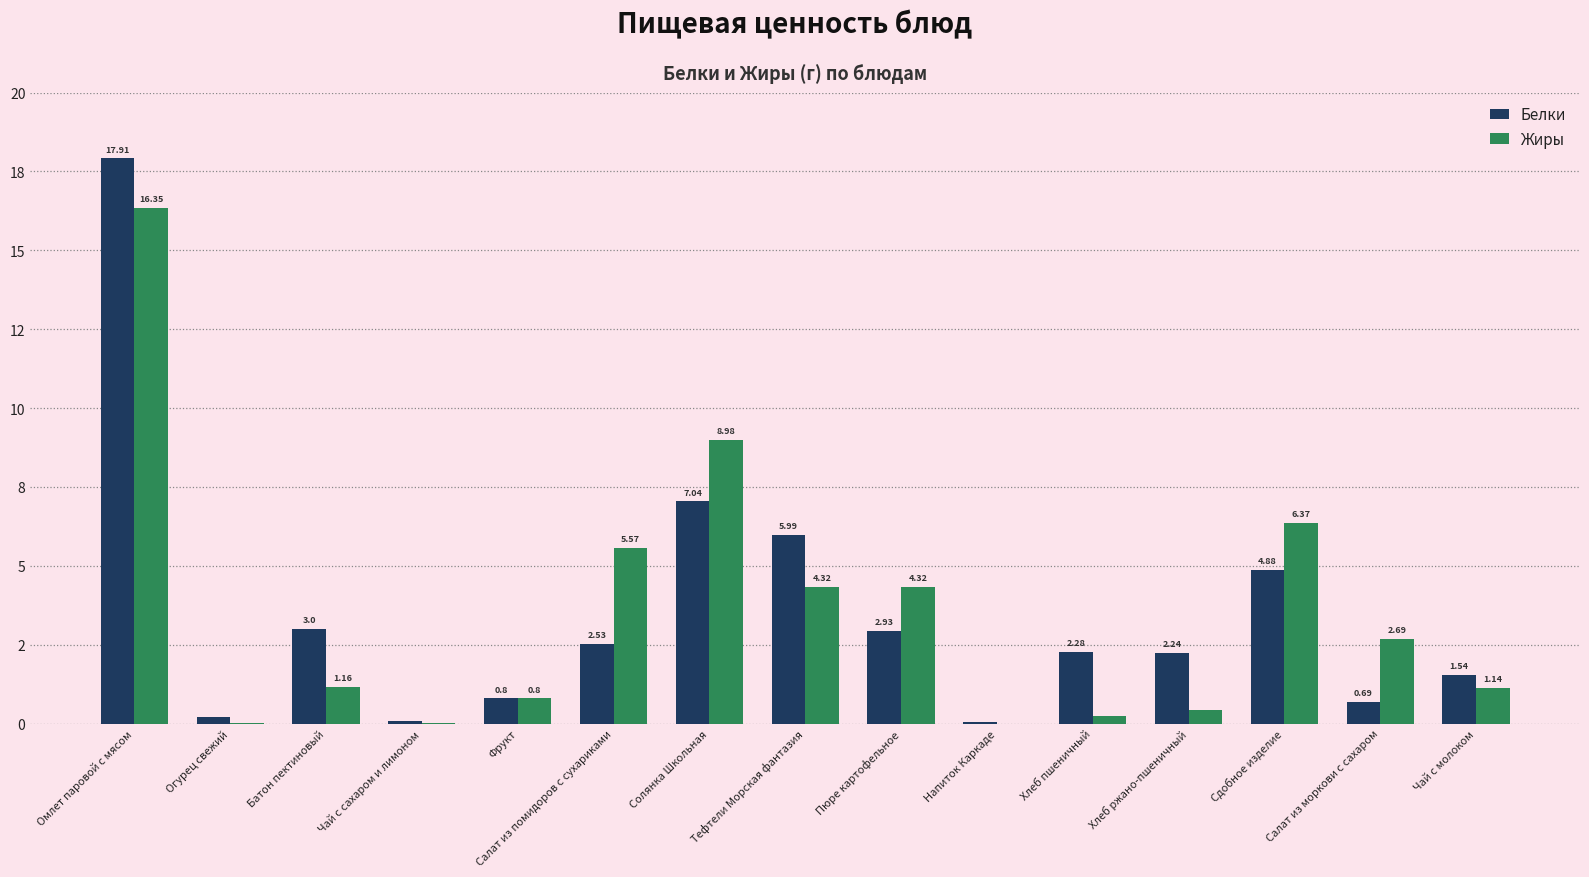

True or false: Белки has a value of 2.5 at Салат из помидоров с сухариками.

True